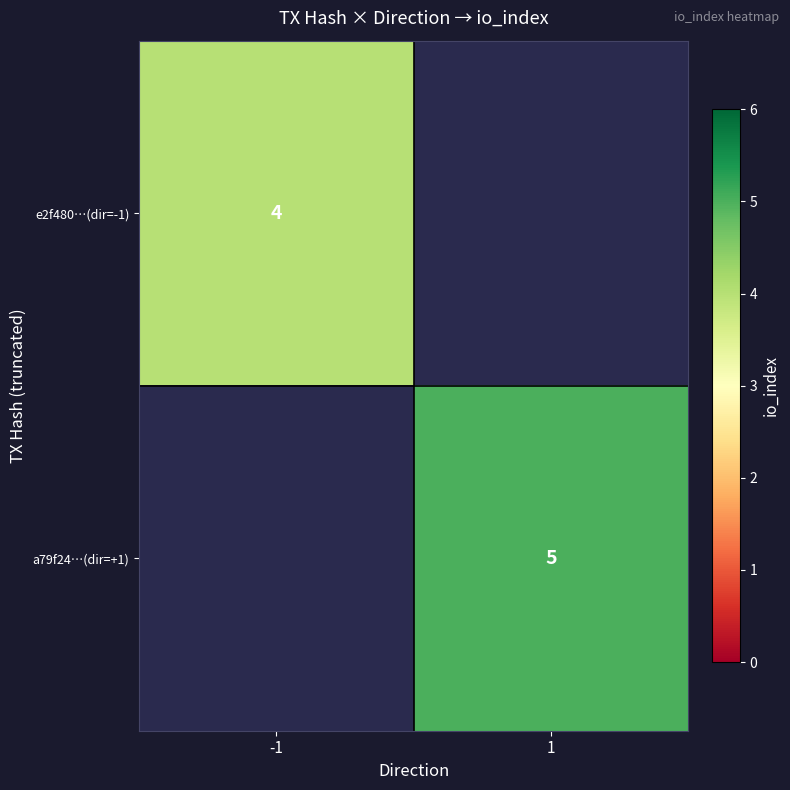

The value of e2f480…(dir=-1) at -1 is 2. True or false?

False